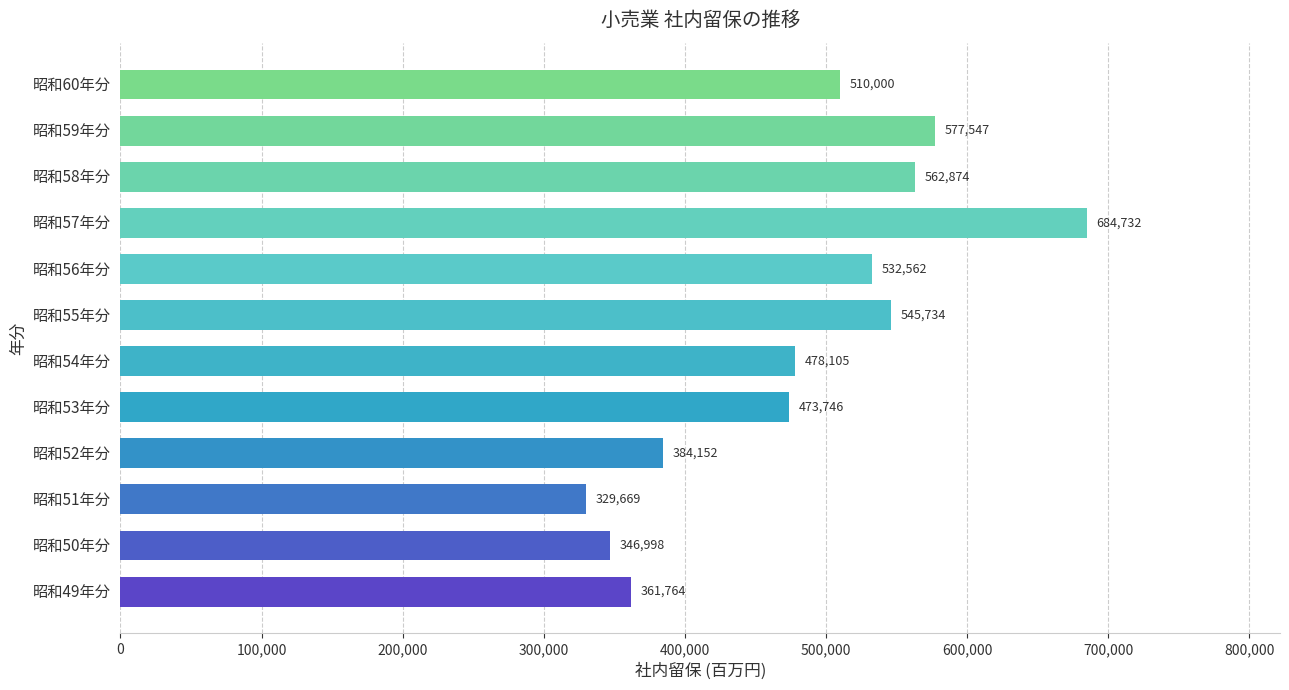

The chart shows a value of 329669 at 昭和51年分. True or false?

True